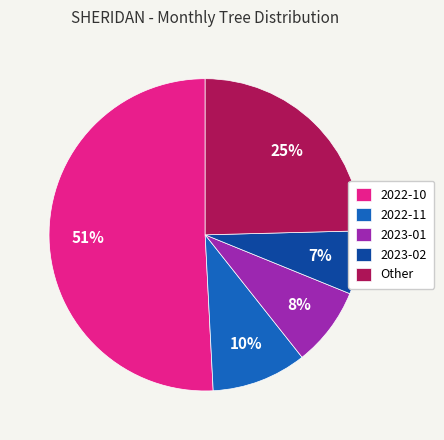

To the nearest percent, what is the difference between the largest and smallest slice percentages?

44%